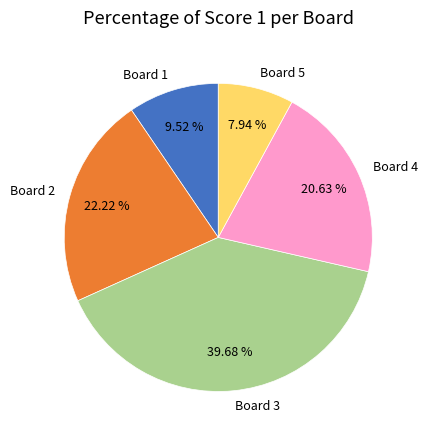

Does Board 2 represent more than half of the total?

No